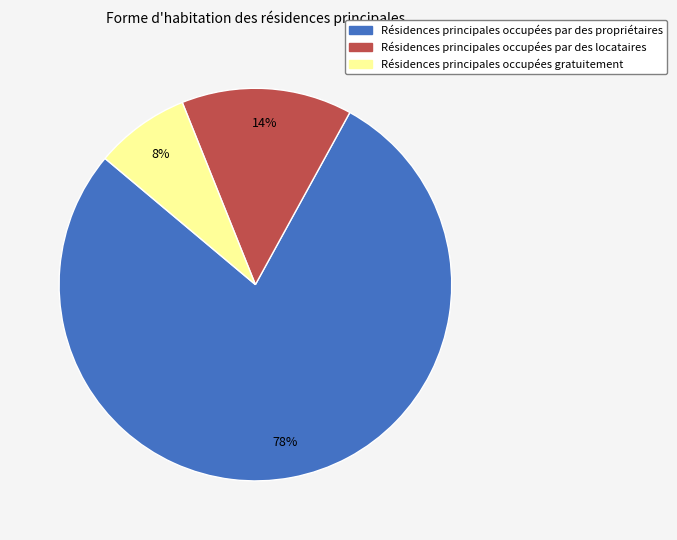

Combined, do Résidences principales occupées par des locataires and Résidences principales occupées gratuitement account for over 50%?

No